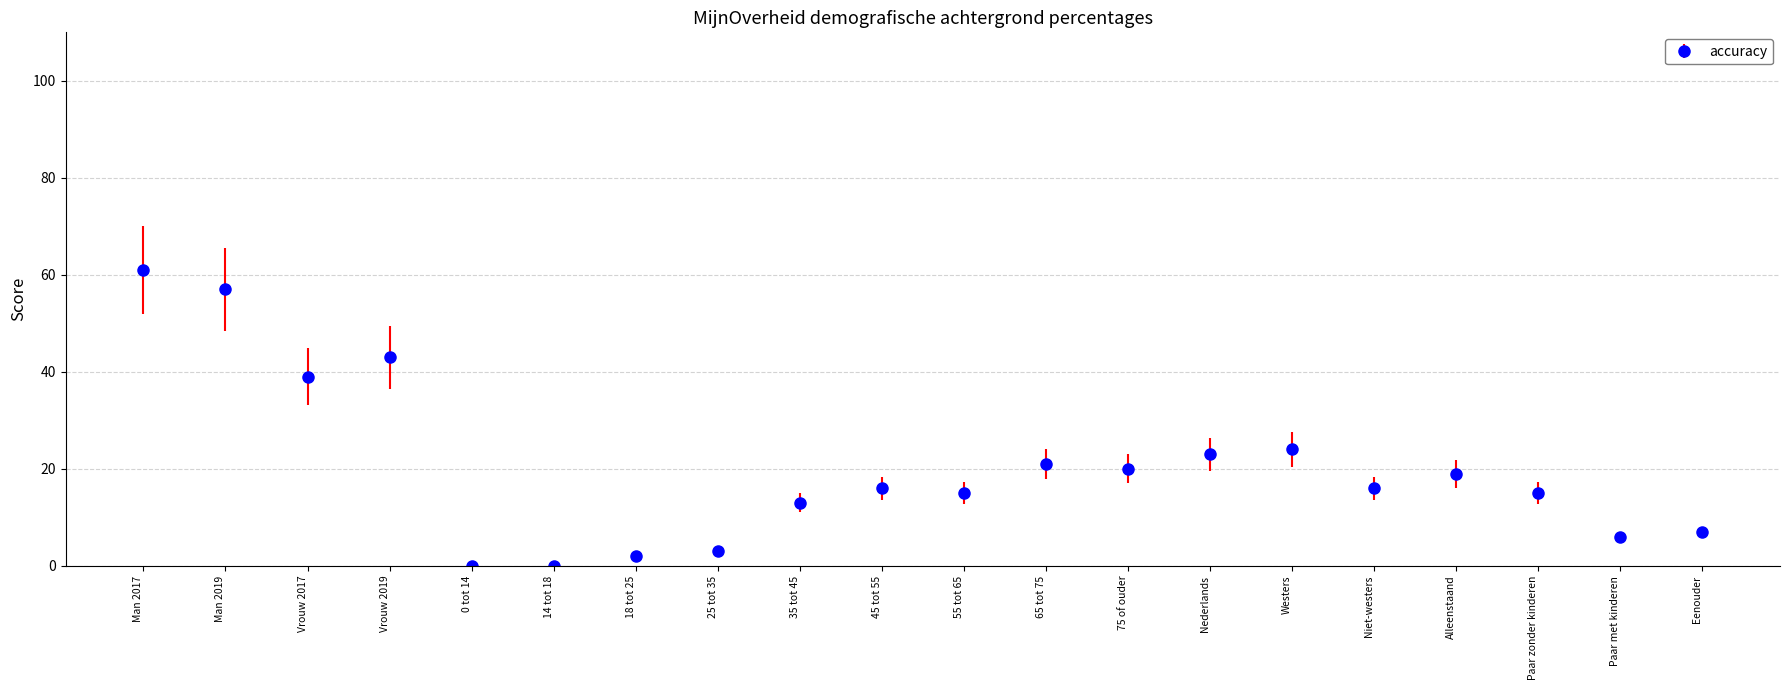

What is the average value?

20